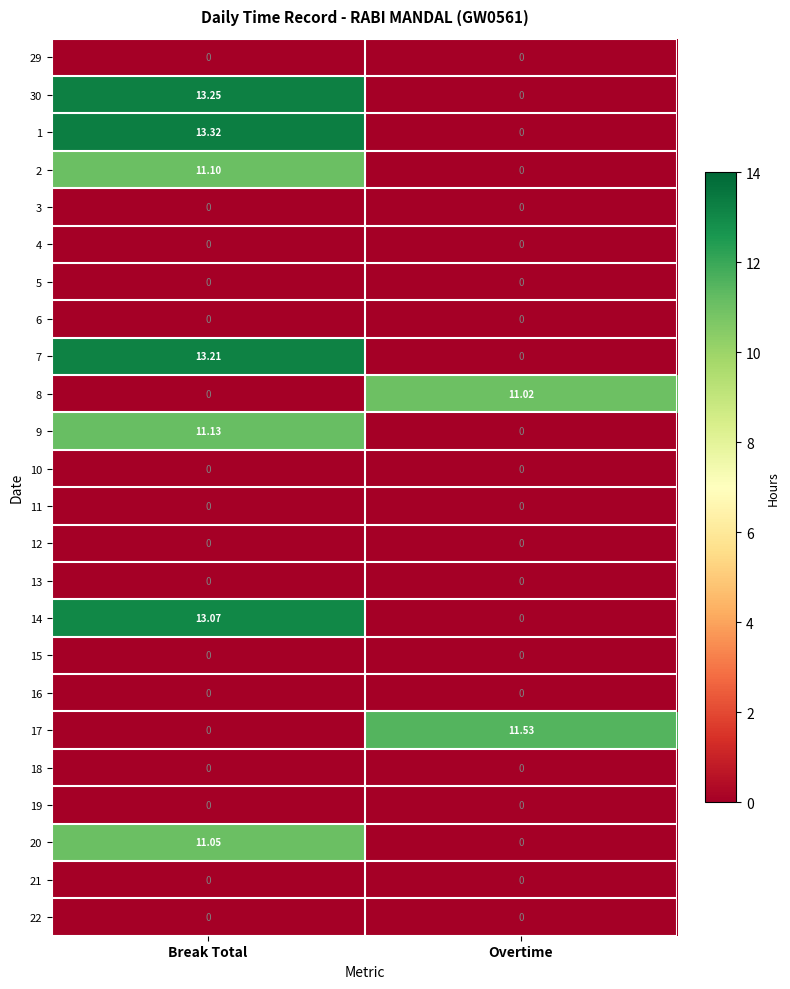

Rank the categories by 14 value from highest to lowest.

Break Total, Overtime